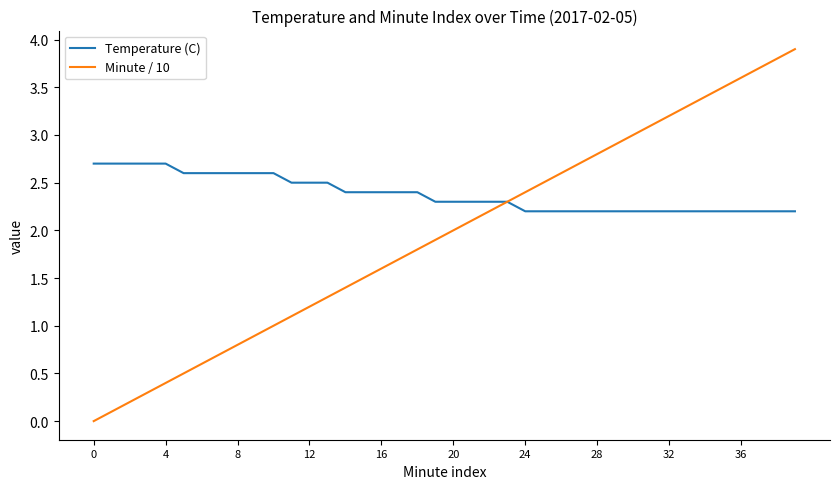

What is the difference between the maximum and minimum values in the Minute / 10 series?

3.9